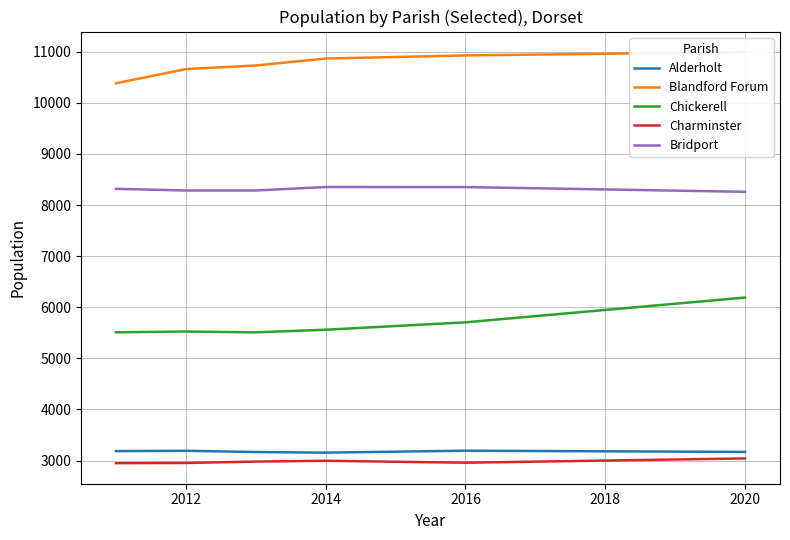

What is the minimum value for Chickerell?

5508